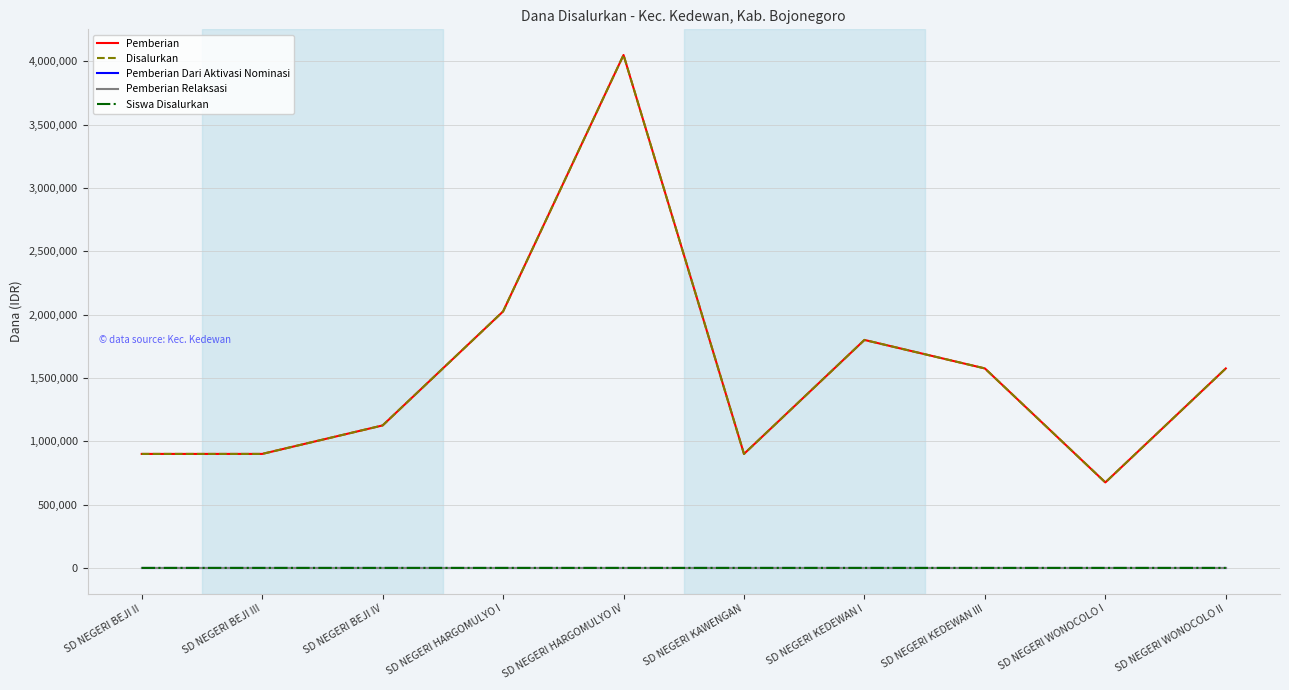

How many interior local peaks does the Siswa Disalurkan series have?

2